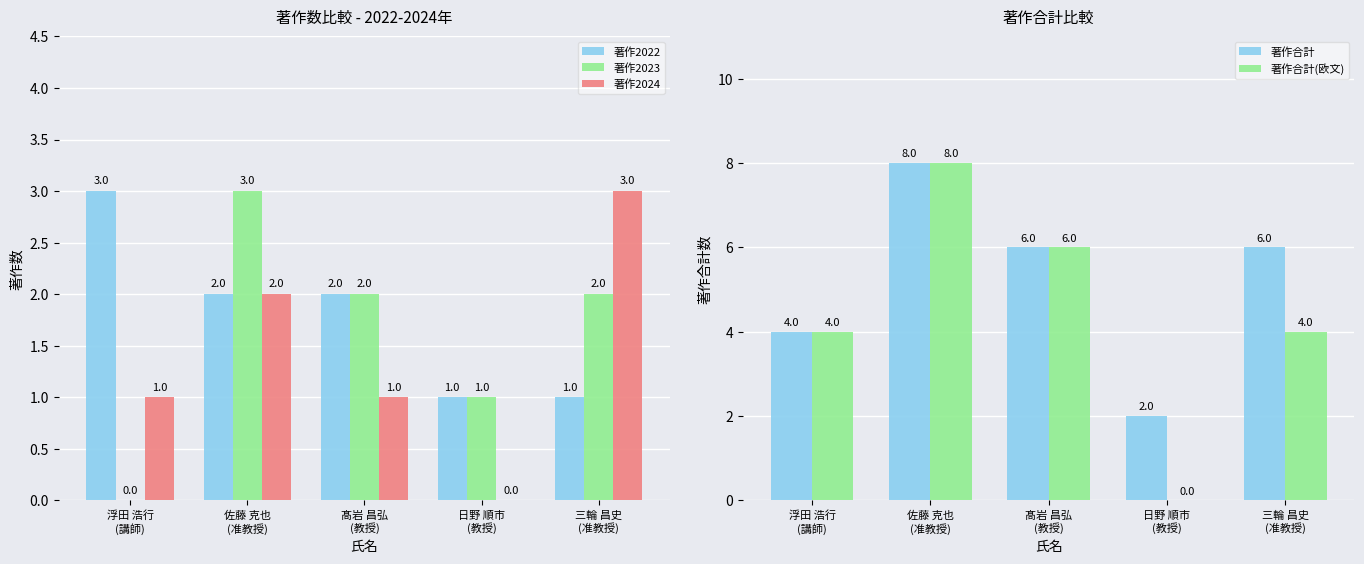

List the labels in order of 著作合計 value, smallest first.

日野 順市
(教授), 浮田 浩行
(講師), 髙岩 昌弘
(教授), 三輪 昌史
(准教授), 佐藤 克也
(准教授)